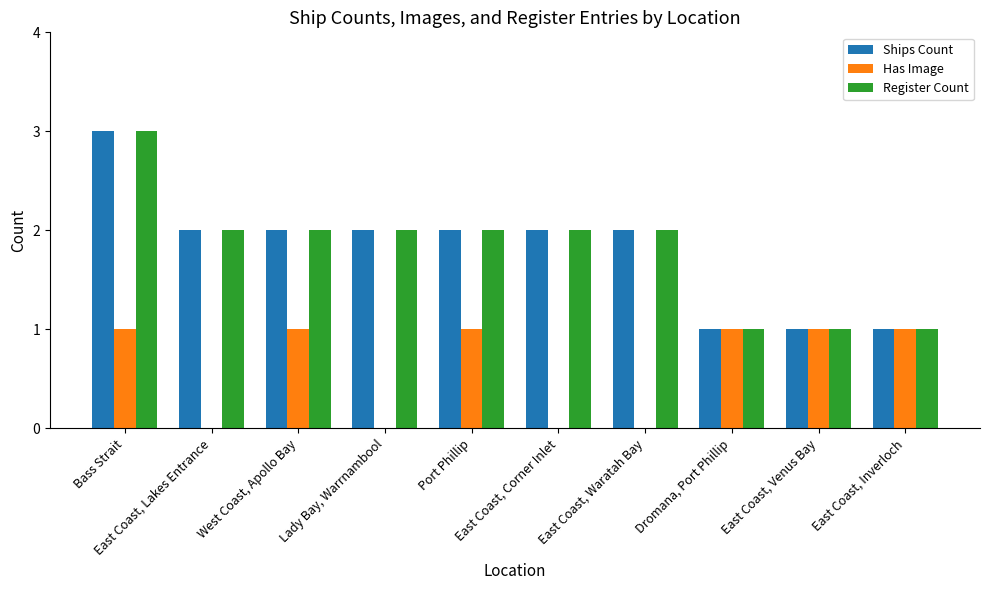

What is the average value of the Ships Count series?

2